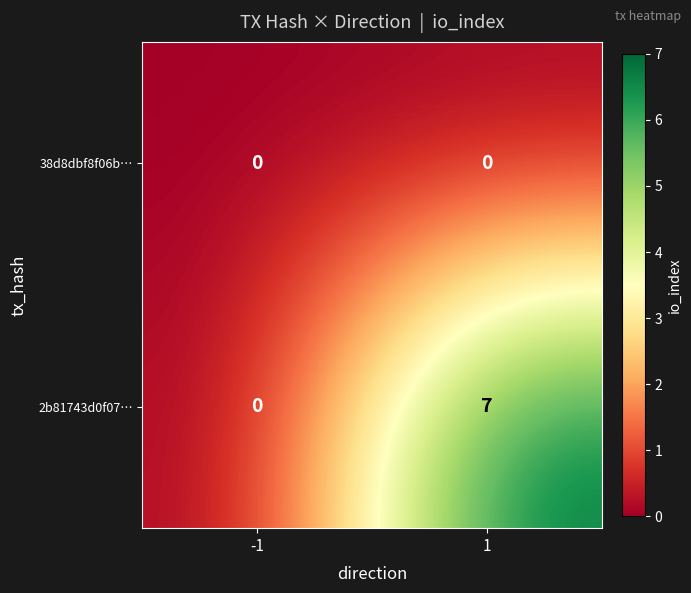

Which series has the largest total across all categories?

2b81743d0f07…